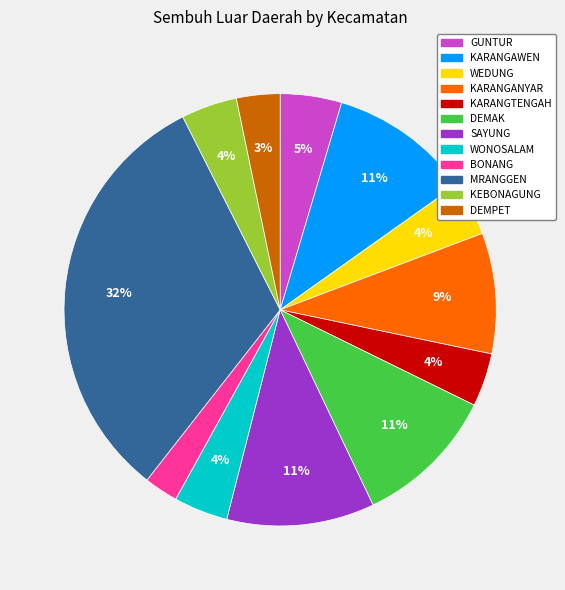

What percentage is the MRANGGEN slice, to the nearest percent?

32%